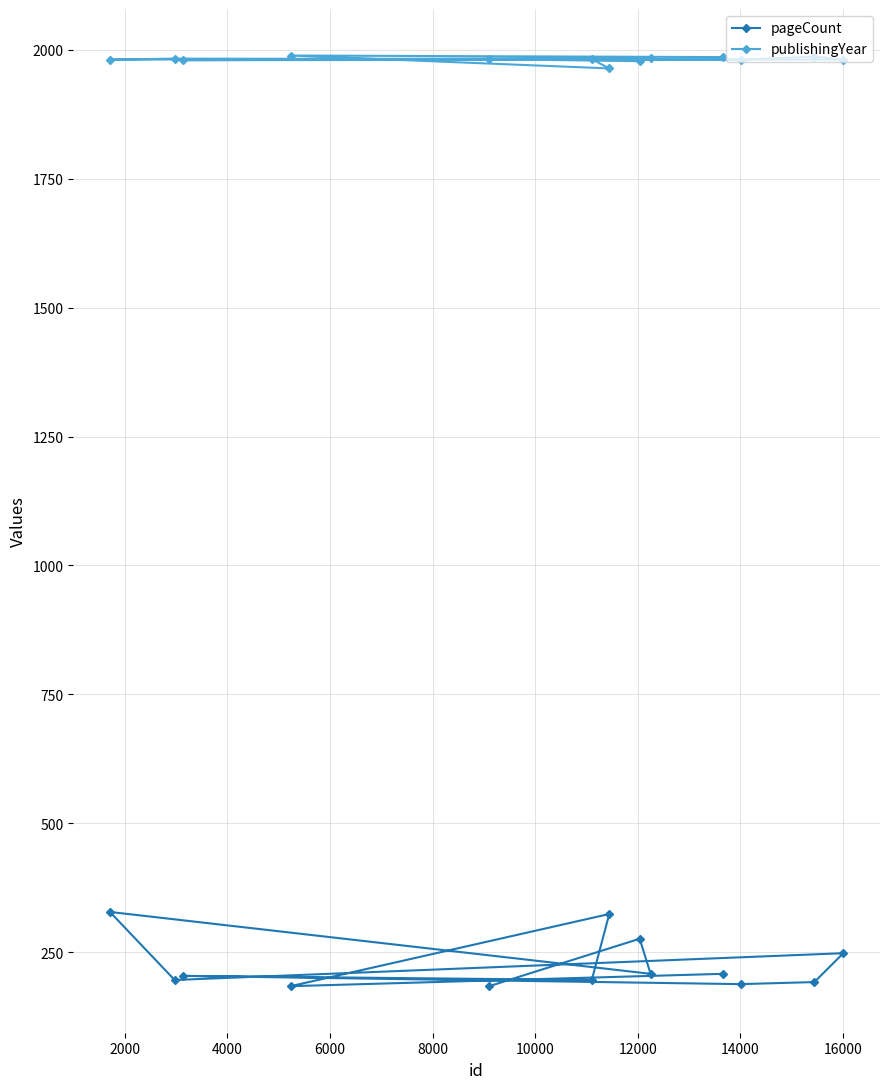

What is the value of the publishingYear point at the 4th from the left?

1989